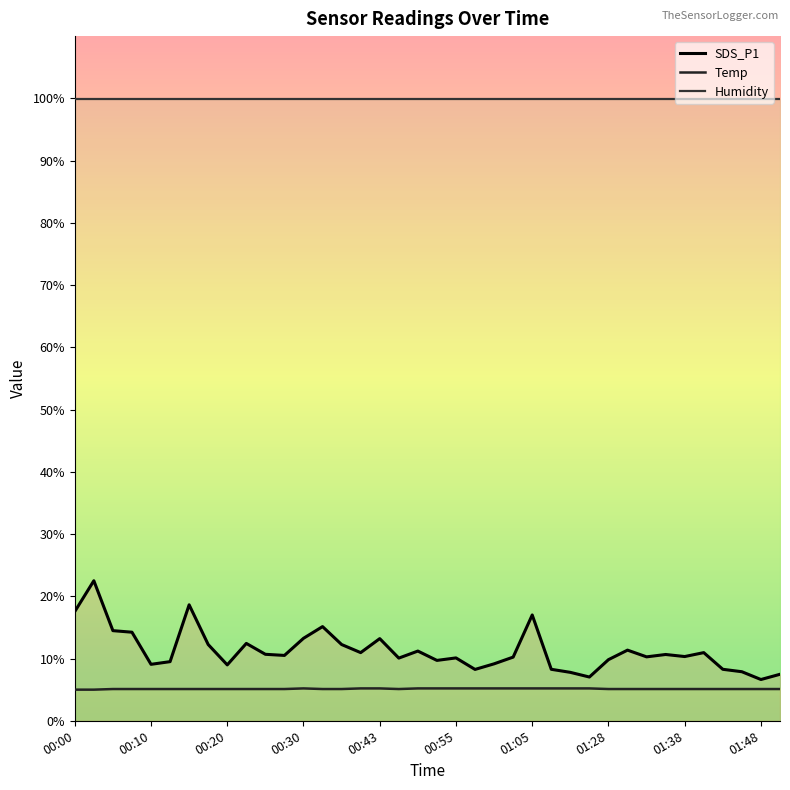

What position from the left is 01:28?

29